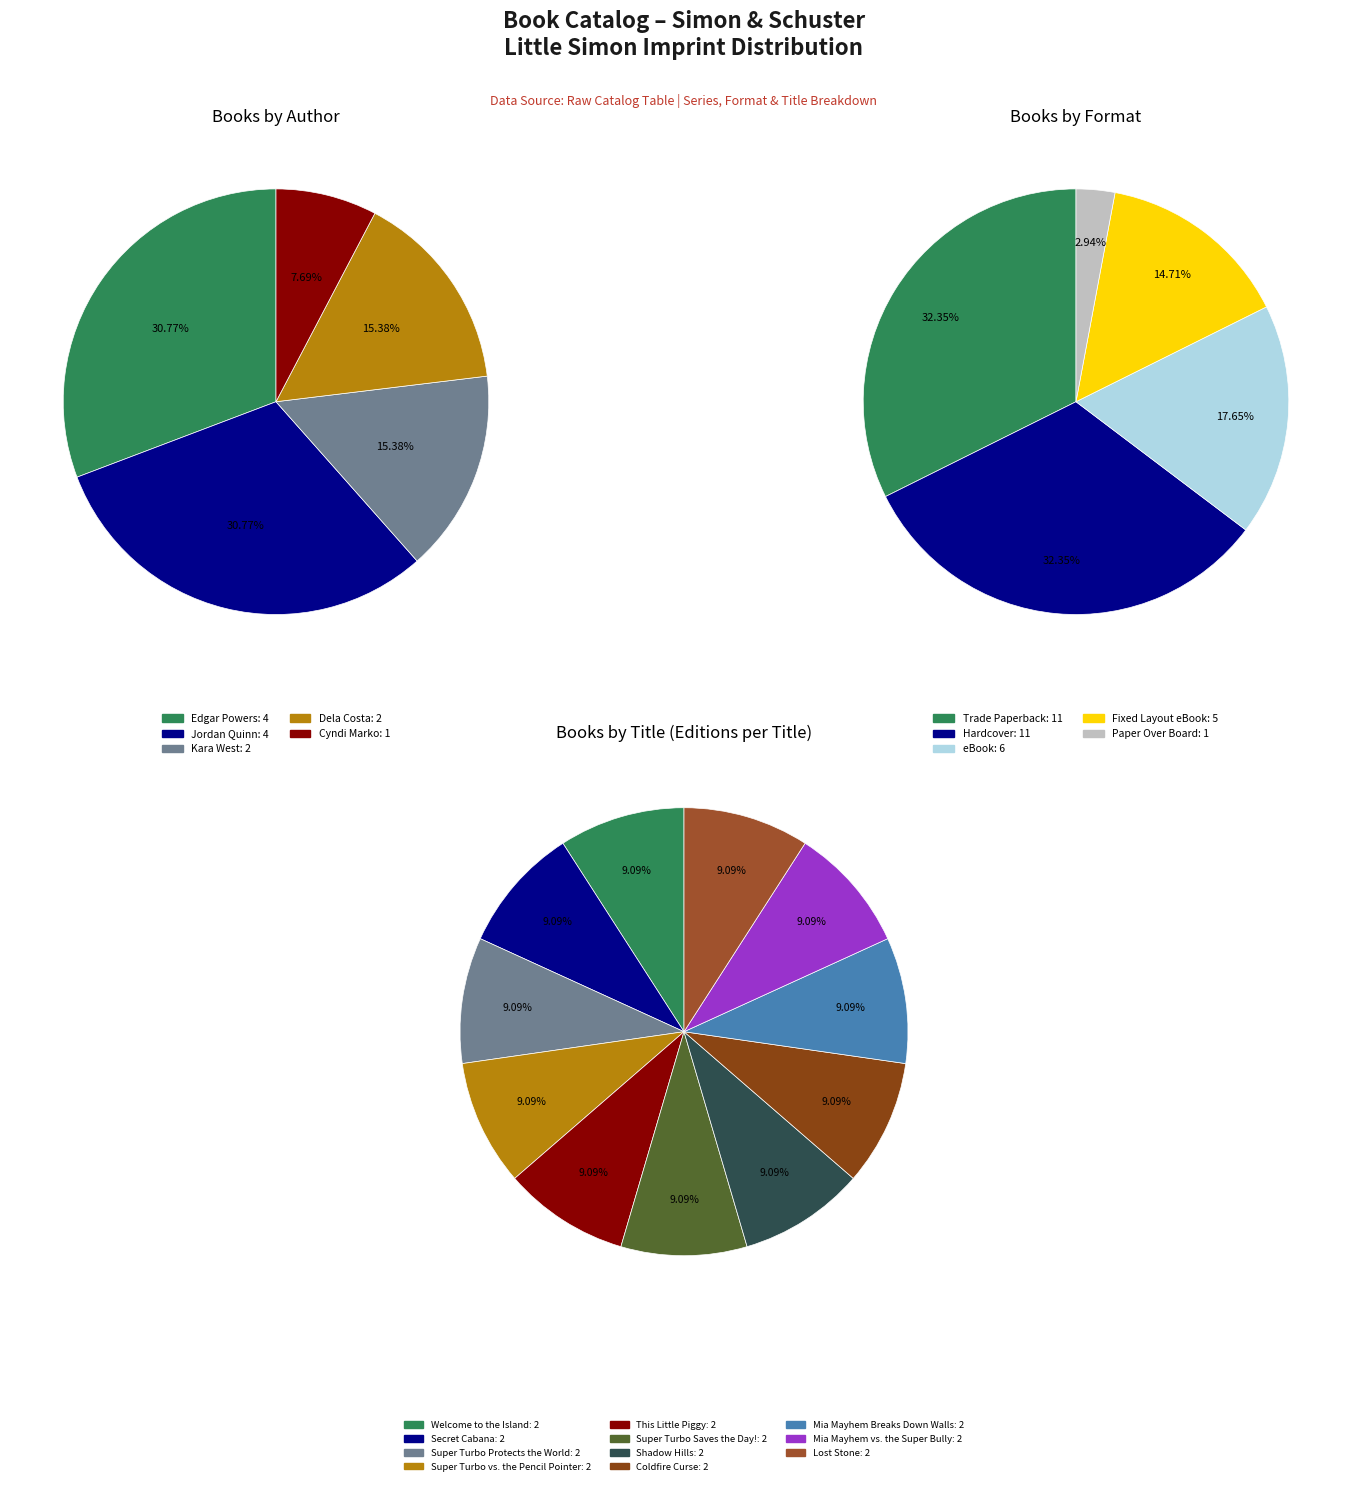

Which has a higher value, Edgar Powers or Jordan Quinn?

Edgar Powers